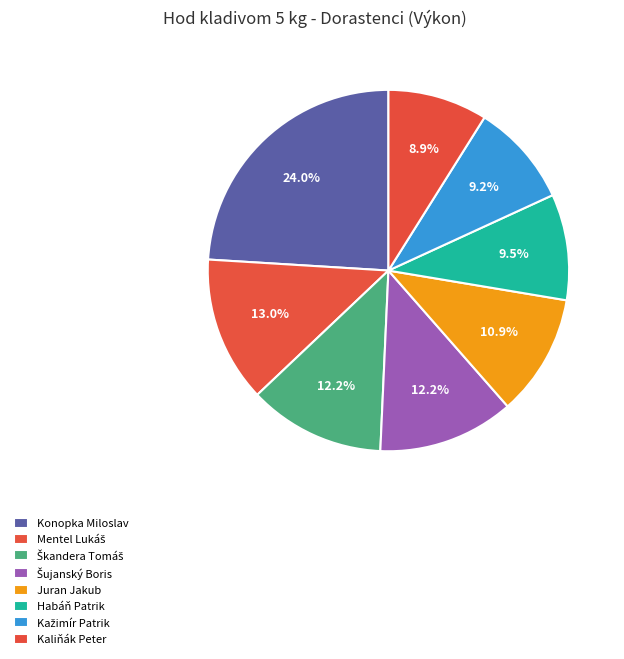

Count the number of slices in the pie.

8